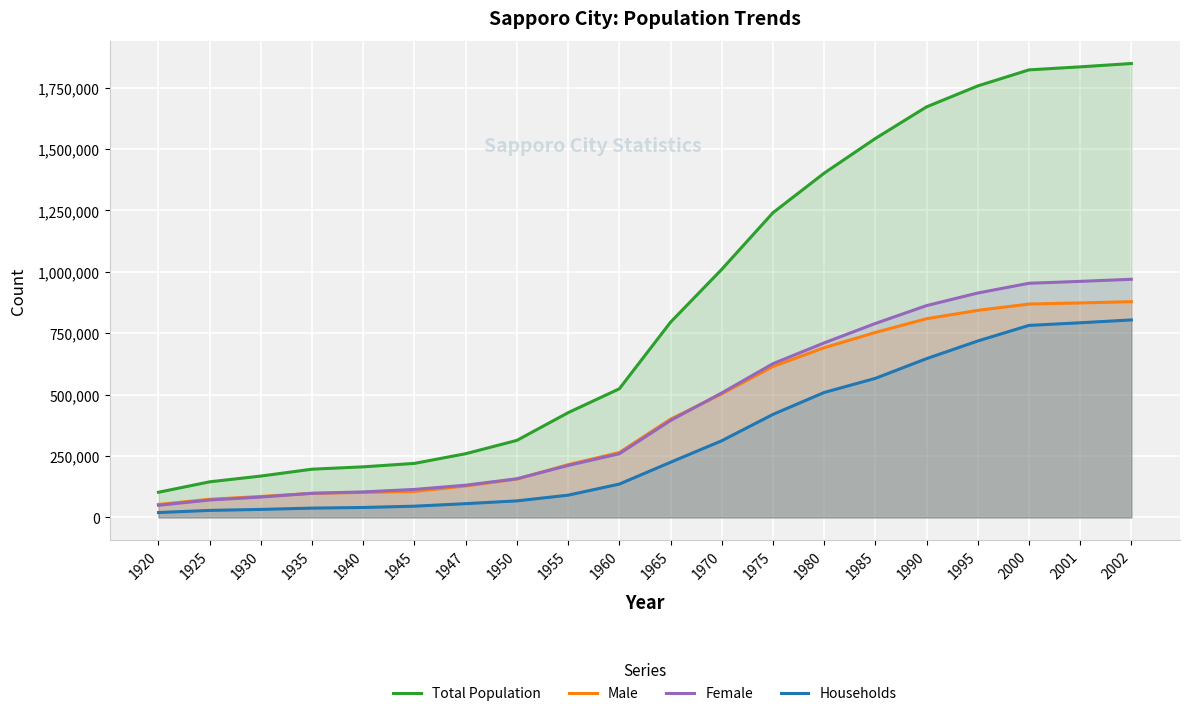

Is it true that Male equals 128264 at 1947?

True